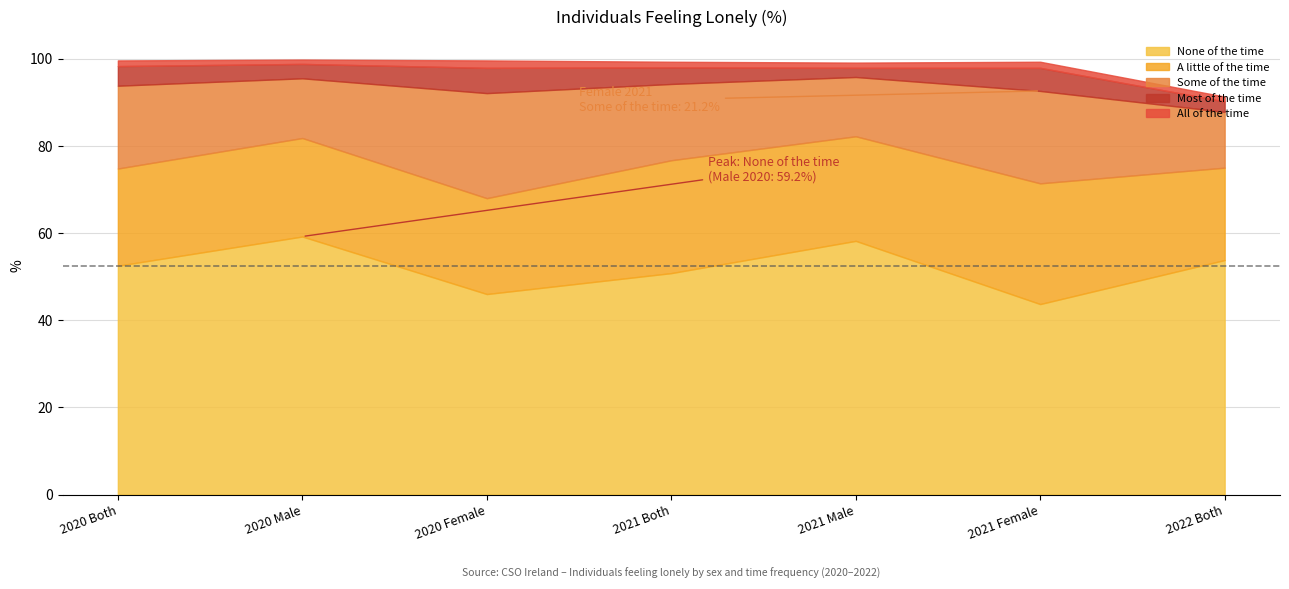

Reading left to right, what are all the values shown in this chart?

All of the time: 2020 Both=1.3	2020 Male=1.0	2020 Female=1.7	2021 Both=1.3	2021 Male=1.2	2021 Female=1.4	2022 Both=1.1
Most of the time: 2020 Both=4.5	2020 Male=3.3	2020 Female=5.8	2021 Both=3.8	2021 Male=2.1	2021 Female=5.3	2022 Both=2.4
Some of the time: 2020 Both=19.0	2020 Male=13.7	2020 Female=24.1	2021 Both=17.5	2021 Male=13.6	2021 Female=21.2	2022 Both=12.8
A little of the time: 2020 Both=22.3	2020 Male=22.6	2020 Female=22.0	2021 Both=25.9	2021 Male=24.0	2021 Female=27.7	2022 Both=21.2
None of the time: 2020 Both=52.5	2020 Male=59.2	2020 Female=46.0	2021 Both=50.8	2021 Male=58.2	2021 Female=43.7	2022 Both=53.8